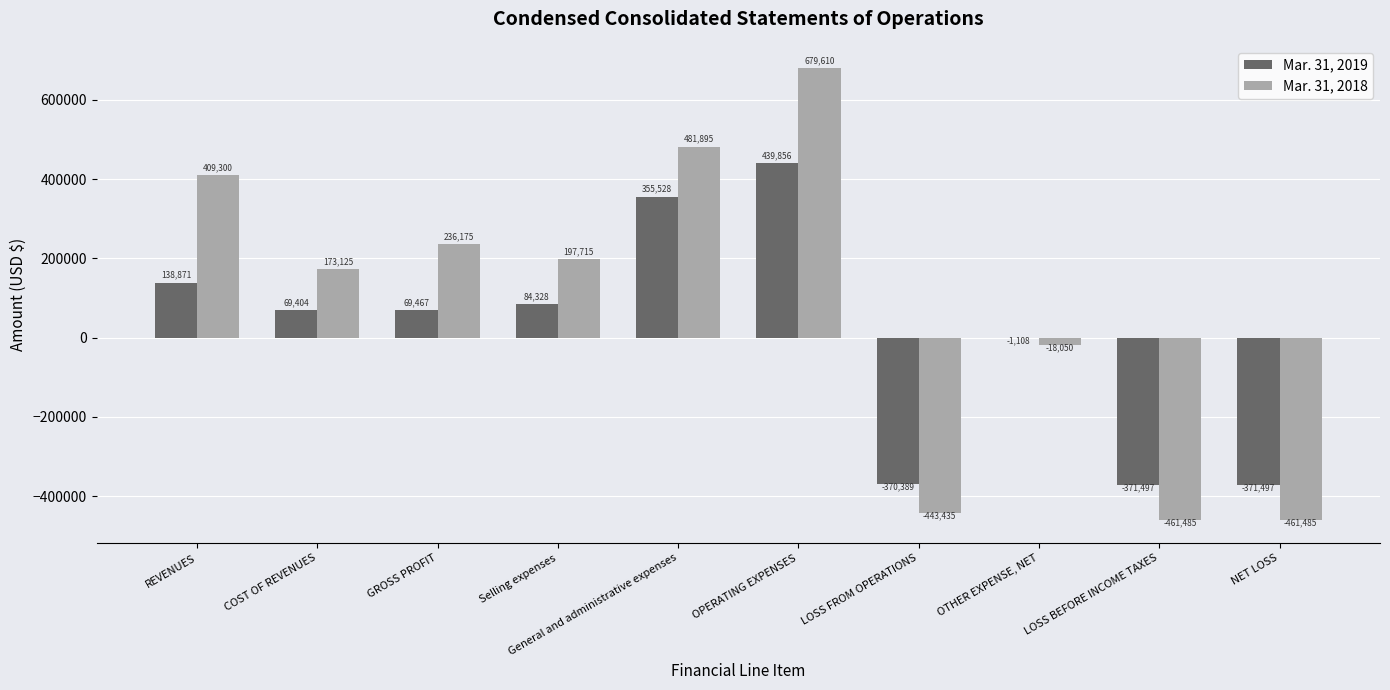

Are the bars horizontal?

No